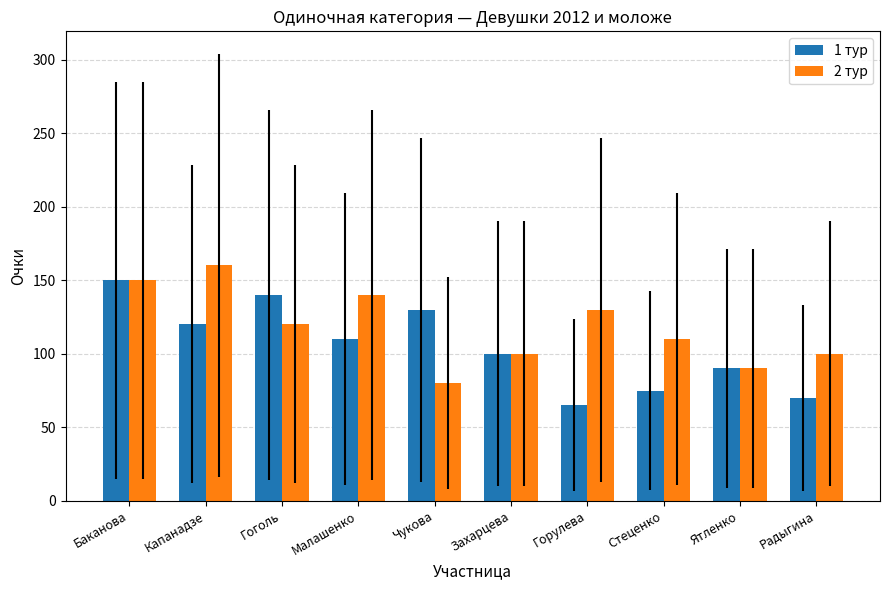

How many distinct data groups are displayed?

2